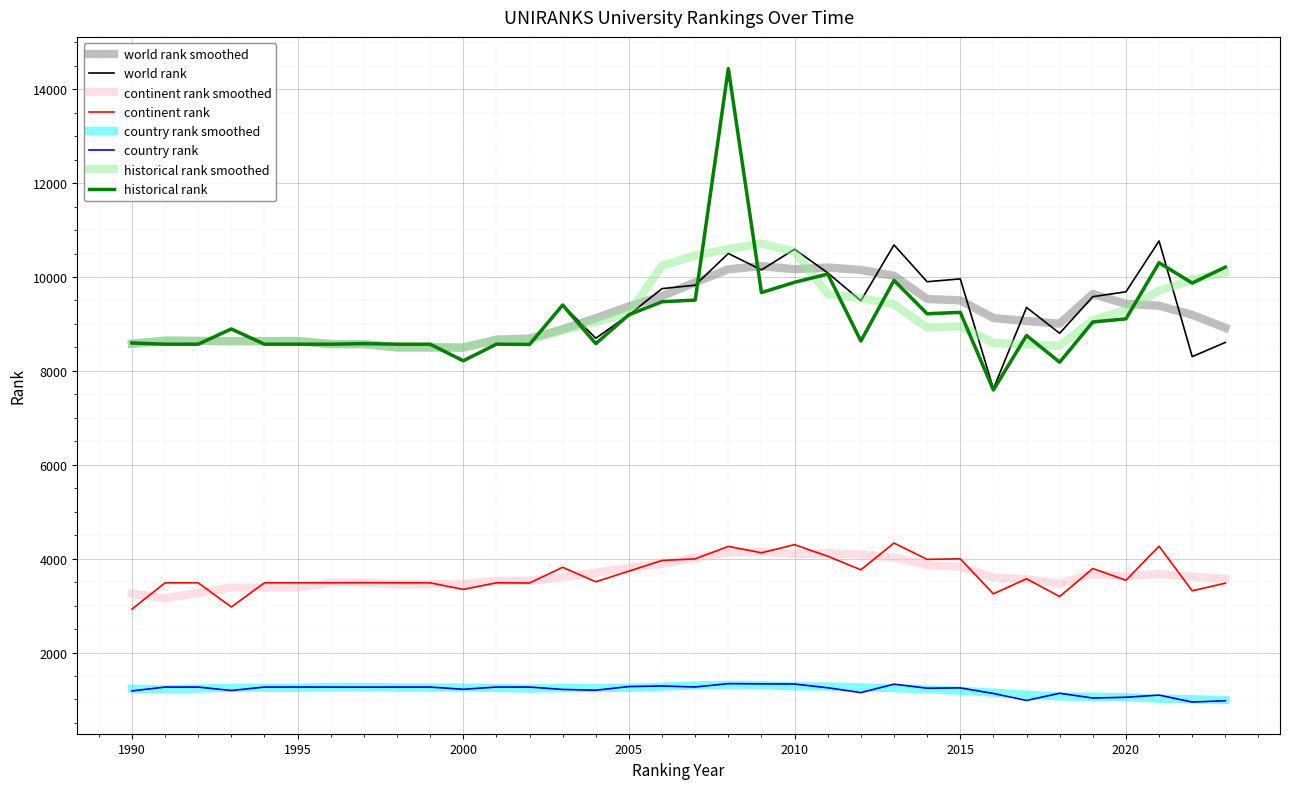

How many lines are shown in the chart?

8